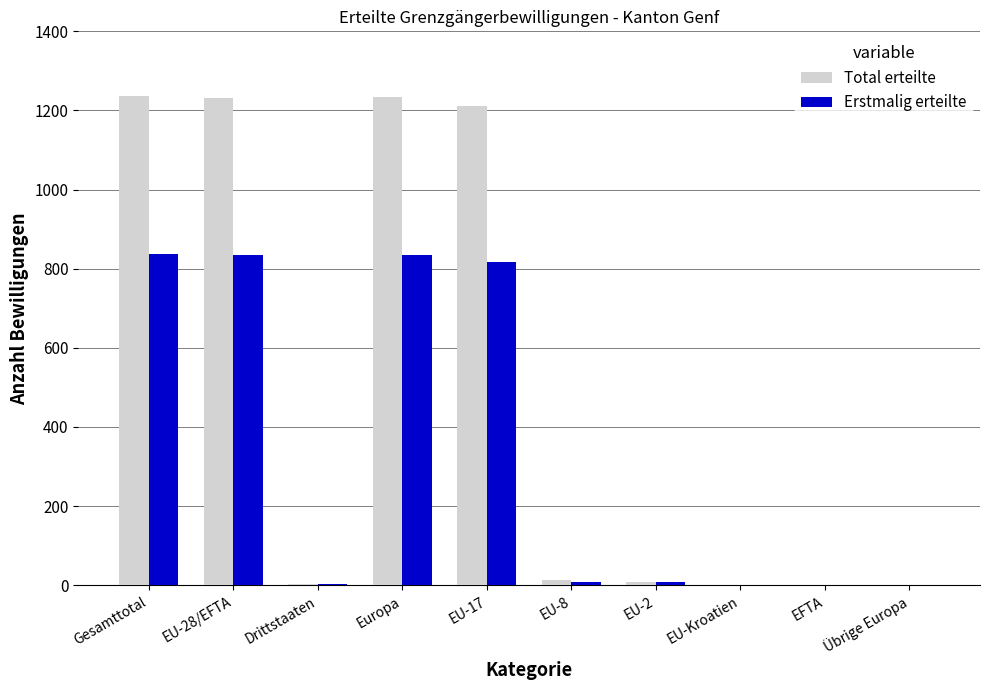

What is the maximum value for Total erteilte?

1236